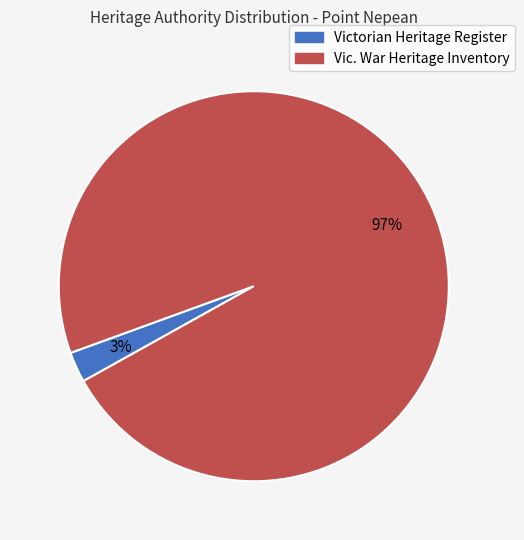

What is the smallest slice in the pie chart?

Victorian Heritage Register